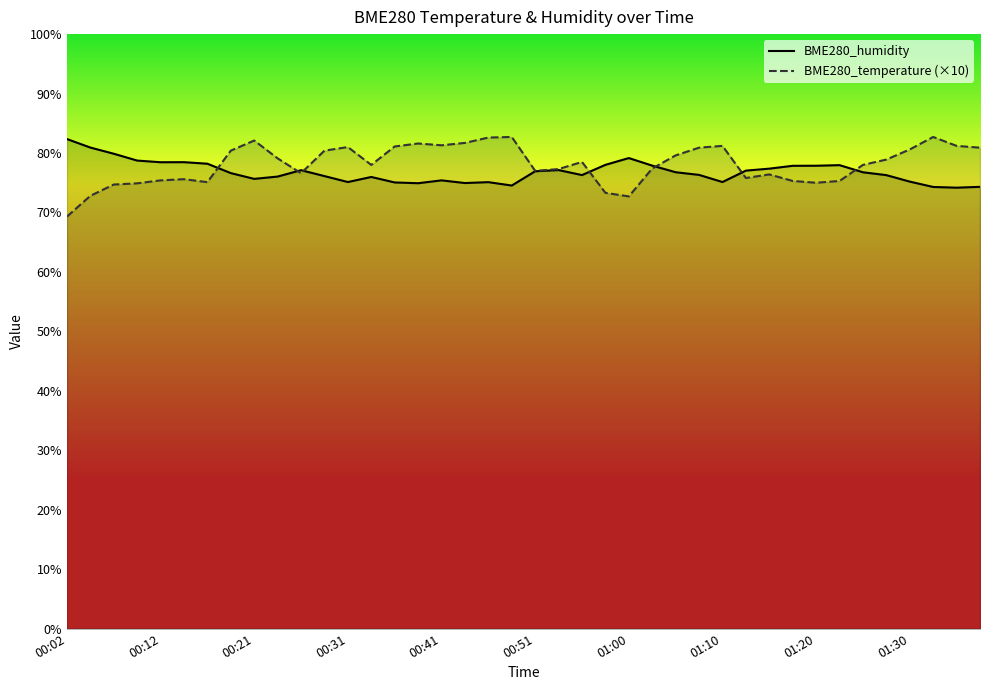

How many values in the BME280_humidity series exceed 76?

26